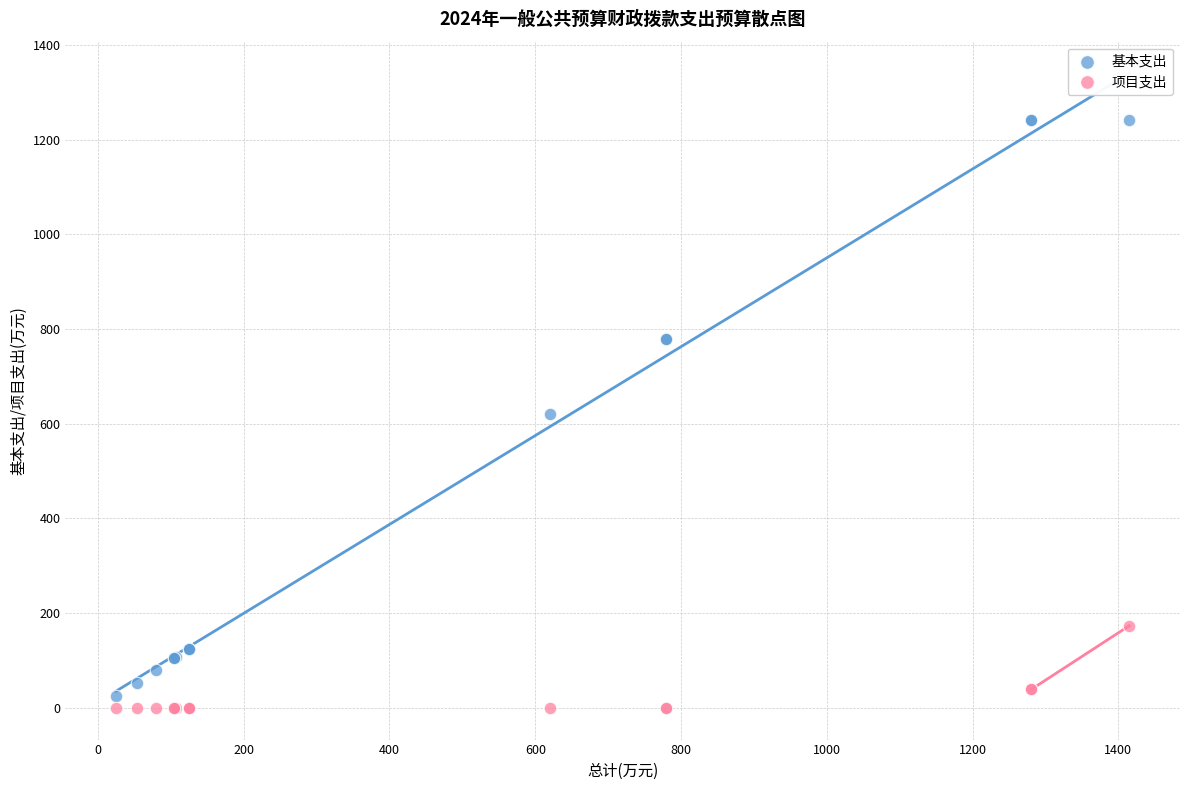

What is the X range (max minus min) for the scatter plot?

1390.2